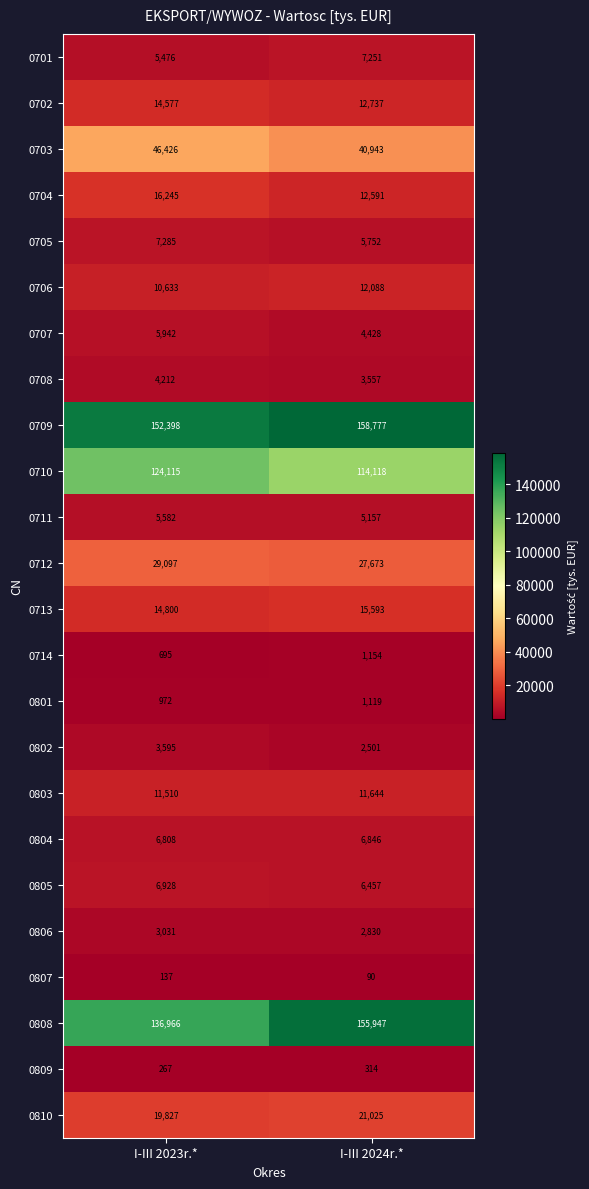

At which category does the chart reach its minimum across all series?

I-III 2024r.*